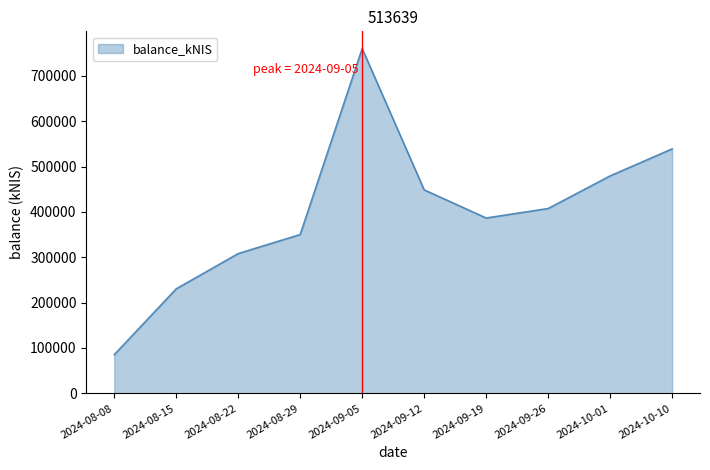

True or false: the data has more than 2 interior local peaks.

False